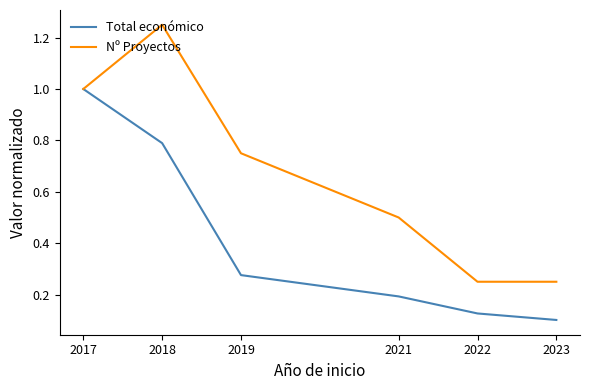

Count the Nº Proyectos values in the range 0 to 1.

5